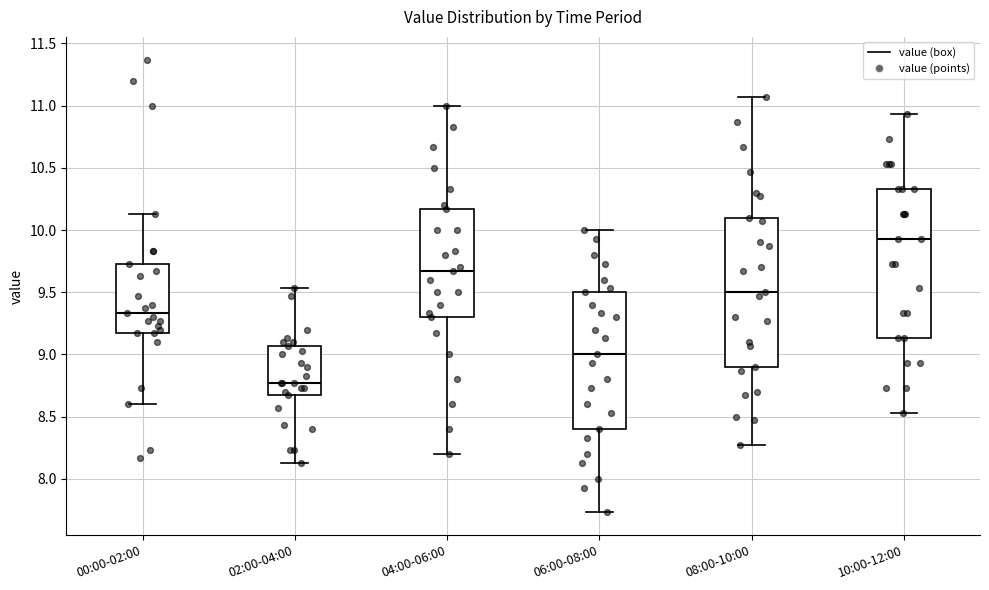

Where does the lower whisker of the box for 02:00-04:00 end on the y-axis? The values are not printed on the chart, so give them approximately, as read against the axis.

8.15